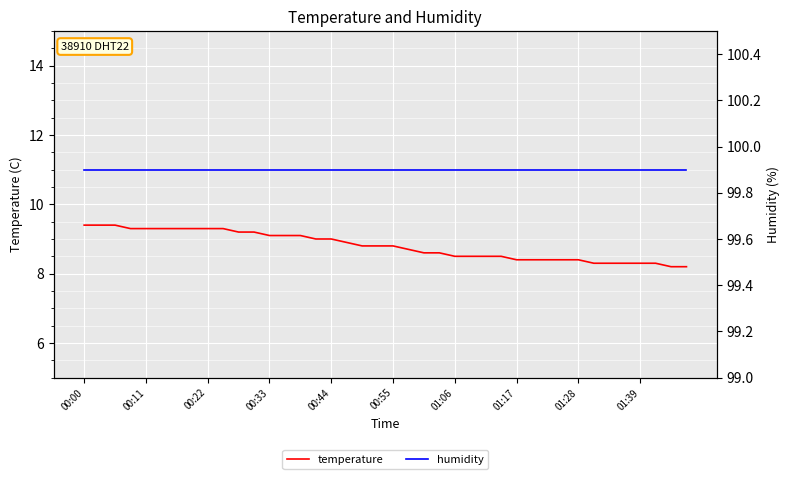

The temperature series shows 11.9 at 27. True or false?

False